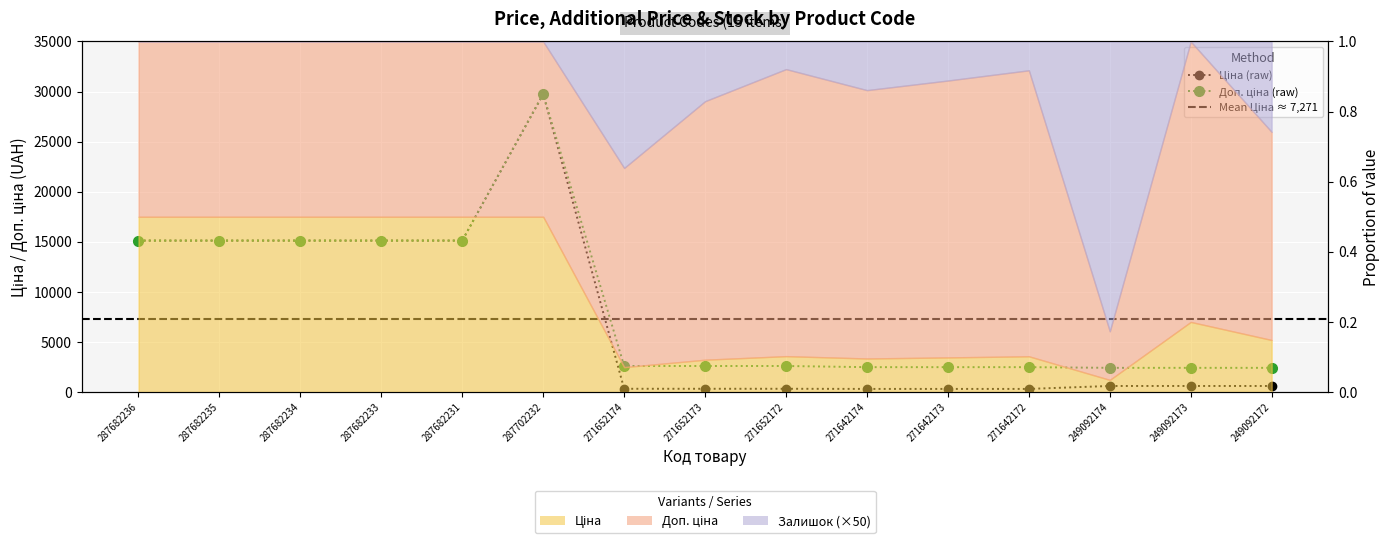

Is the value of Ціна at 287682234 greater than the value of Доп. ціна at 287682231?

No